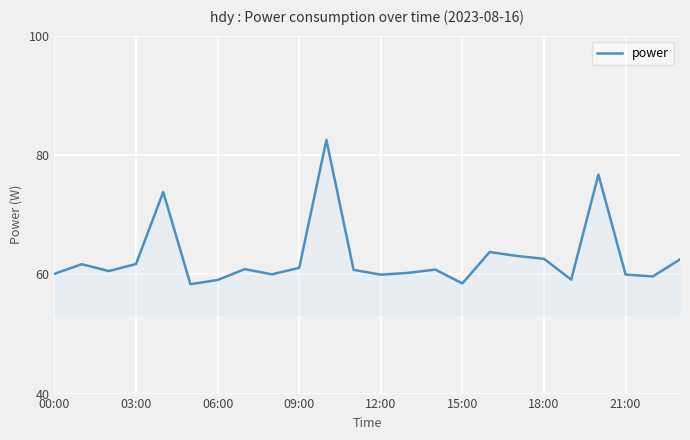

What is the difference between the maximum and minimum values?

24.2